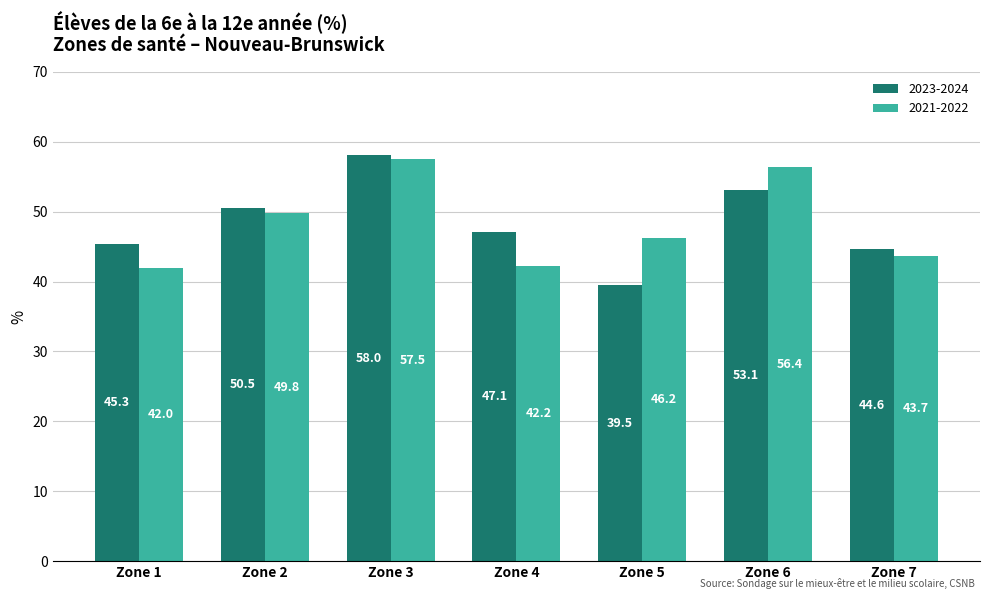

Which series changed the most between Zone 1 and Zone 2?

2021-2022